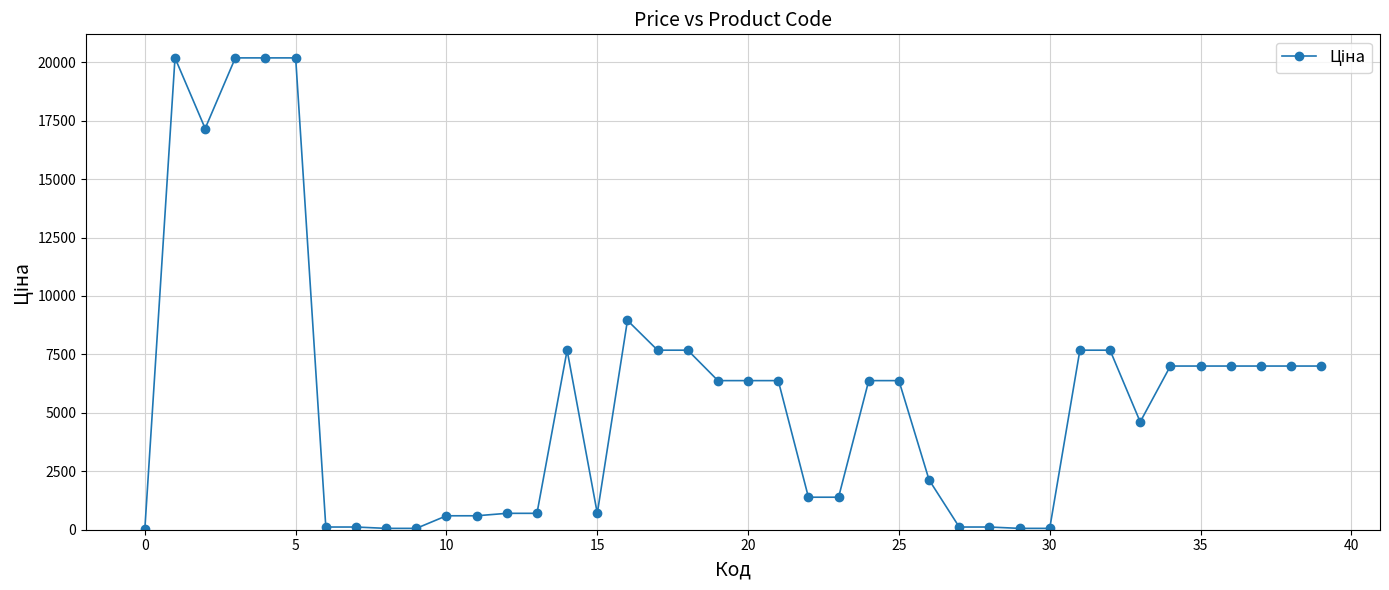

What is the average value?

5818.1